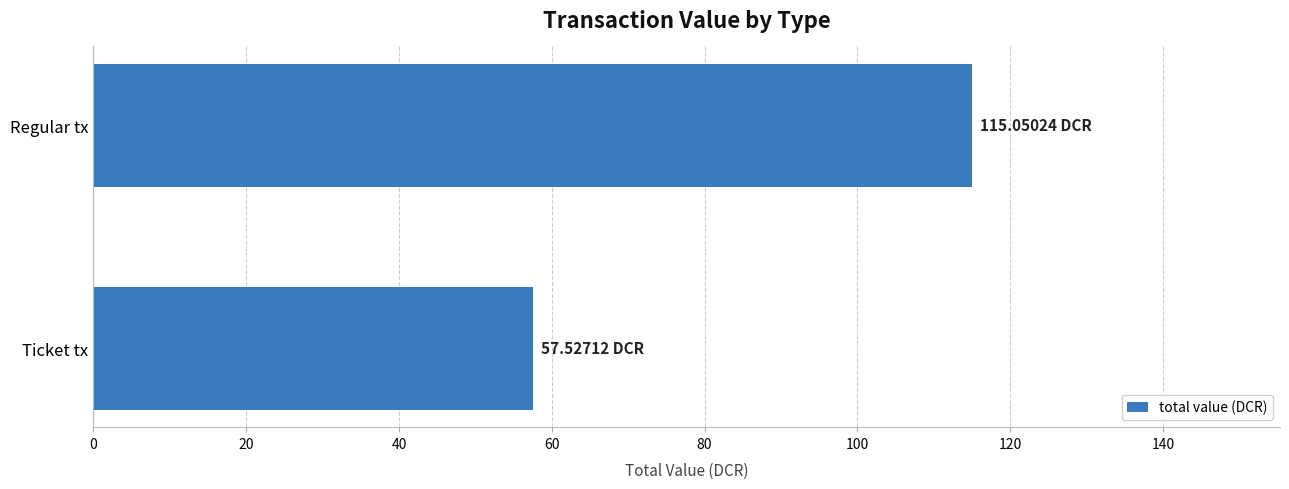

What is the smallest value displayed?

57.5